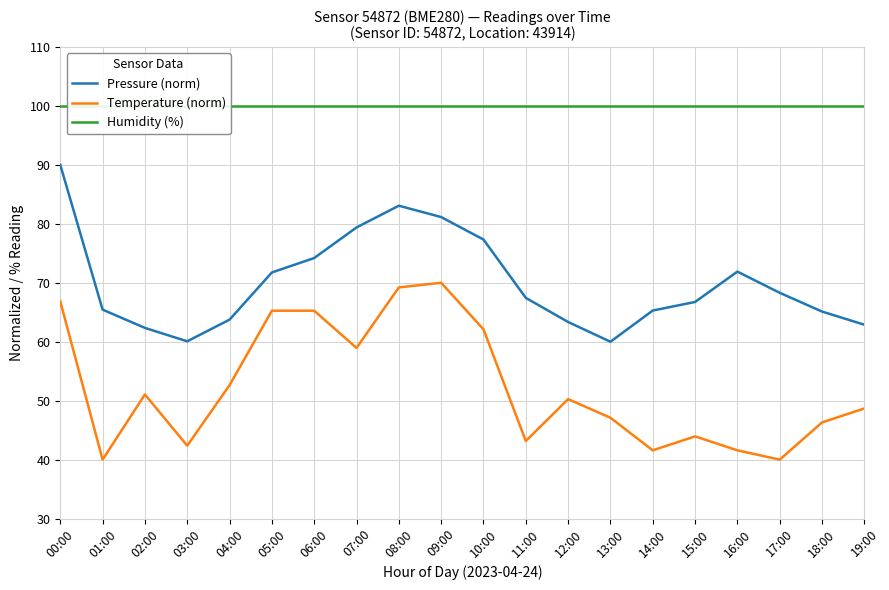

How many interior local peaks does the Temperature (norm) series have?

4